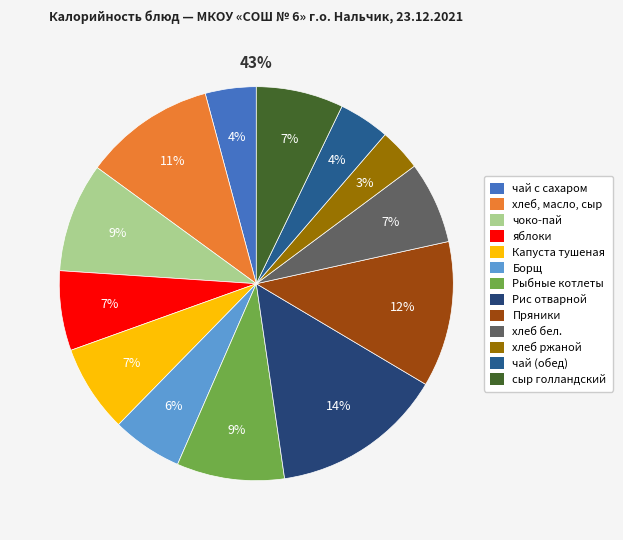

What is the smallest slice in the pie chart?

хлеб ржаной